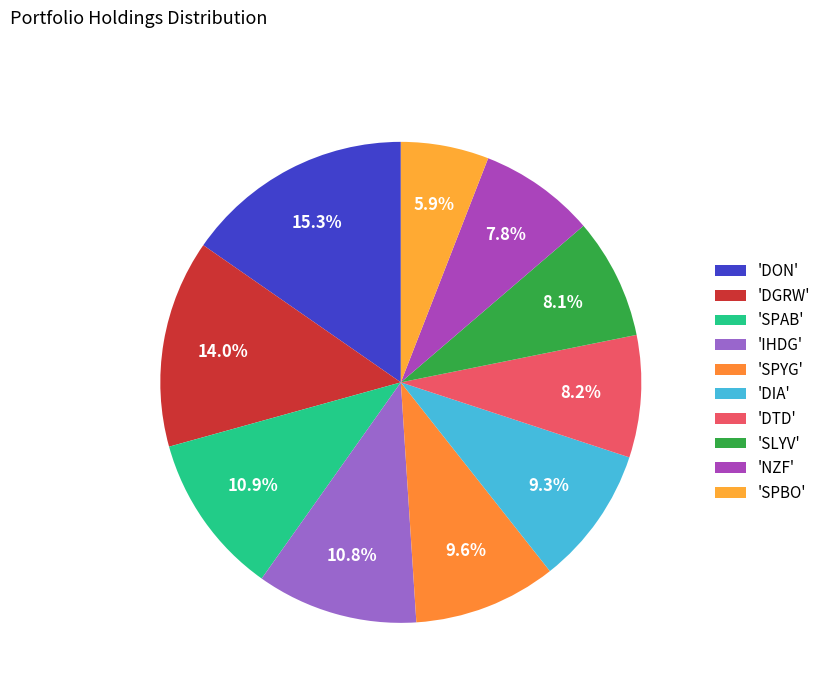

Is there any slice that represents more than half of the pie?

No